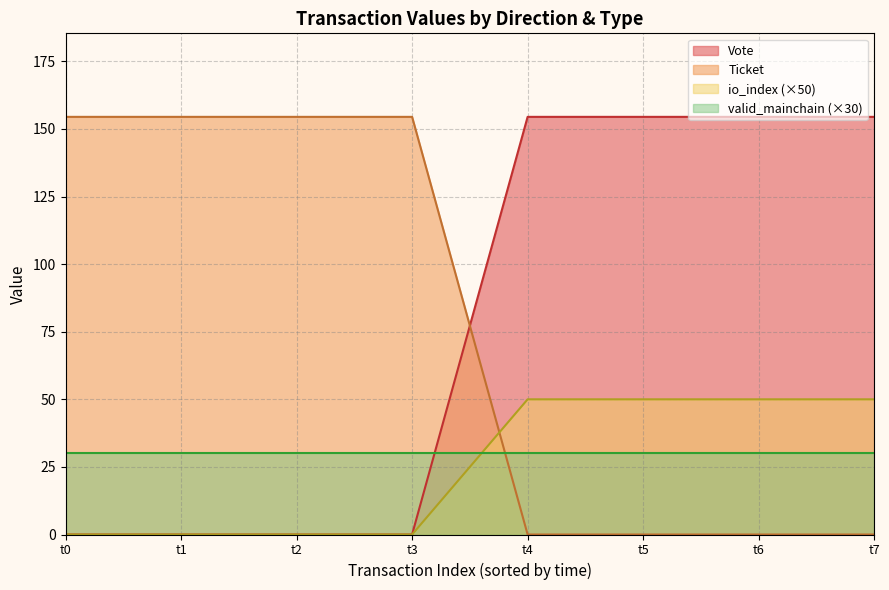

How many data points in io_index are less than 1?

4